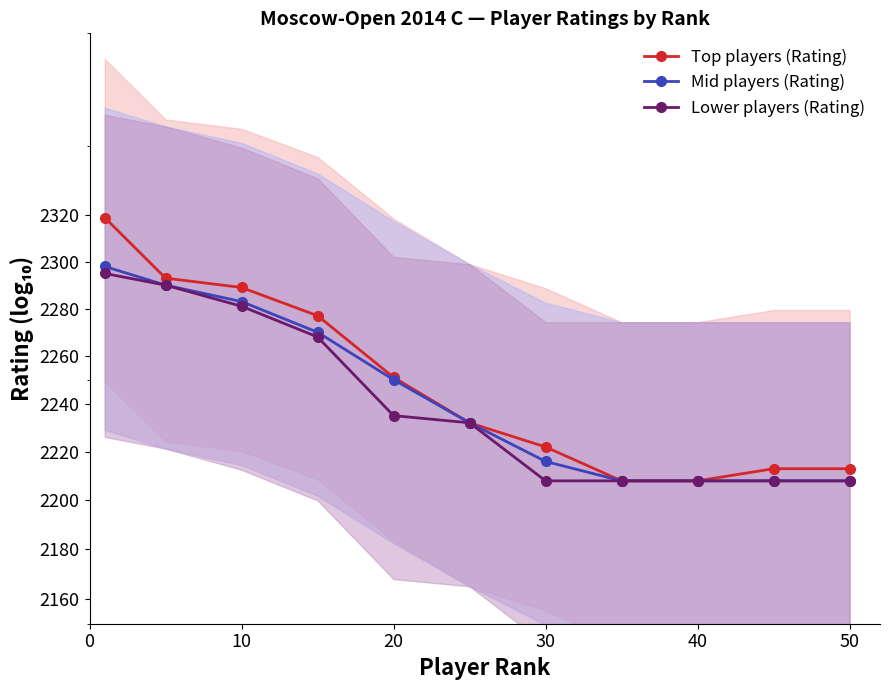

Count the Lower players (Rating) values in the range 2208 to 2281.

9